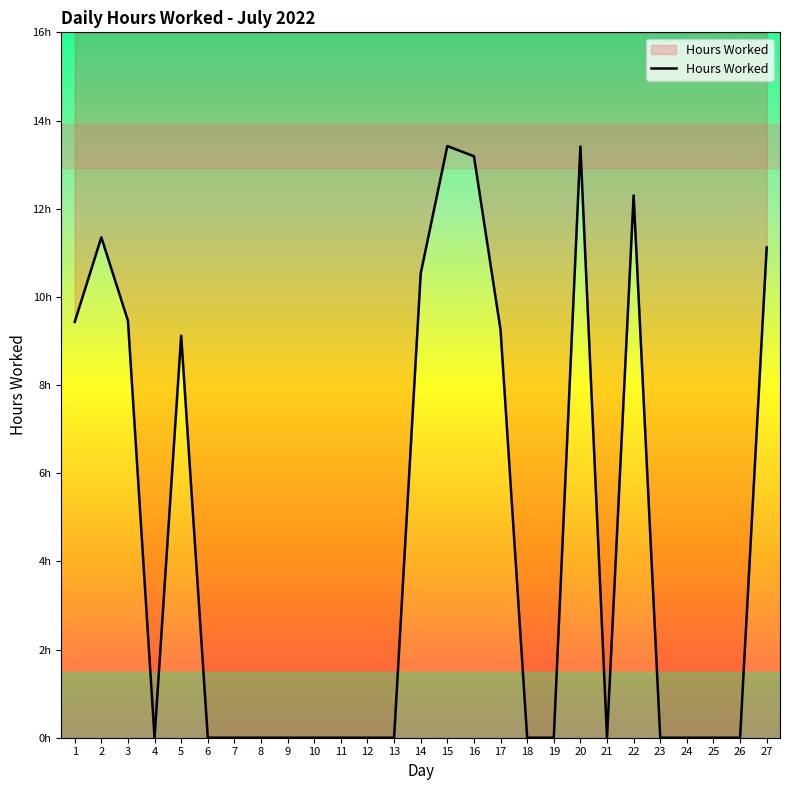

How many interior local peaks (higher than both neighbors) does the data have?

5